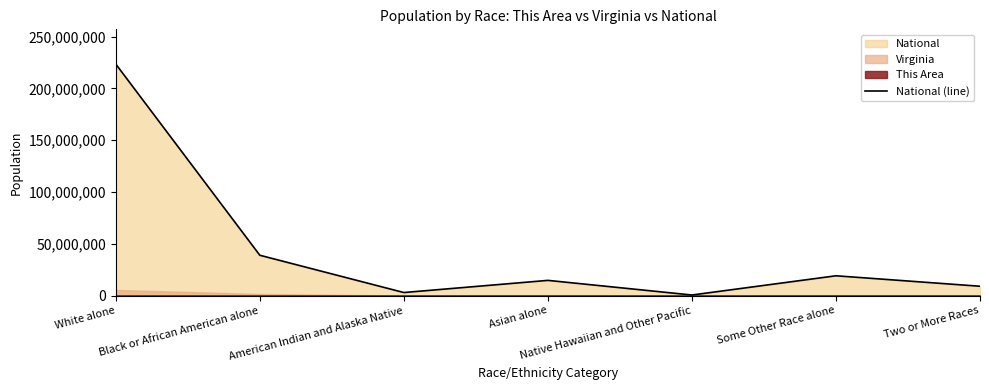

Which label corresponds to the smallest value in the chart?

Native Hawaiian and Other Pacific